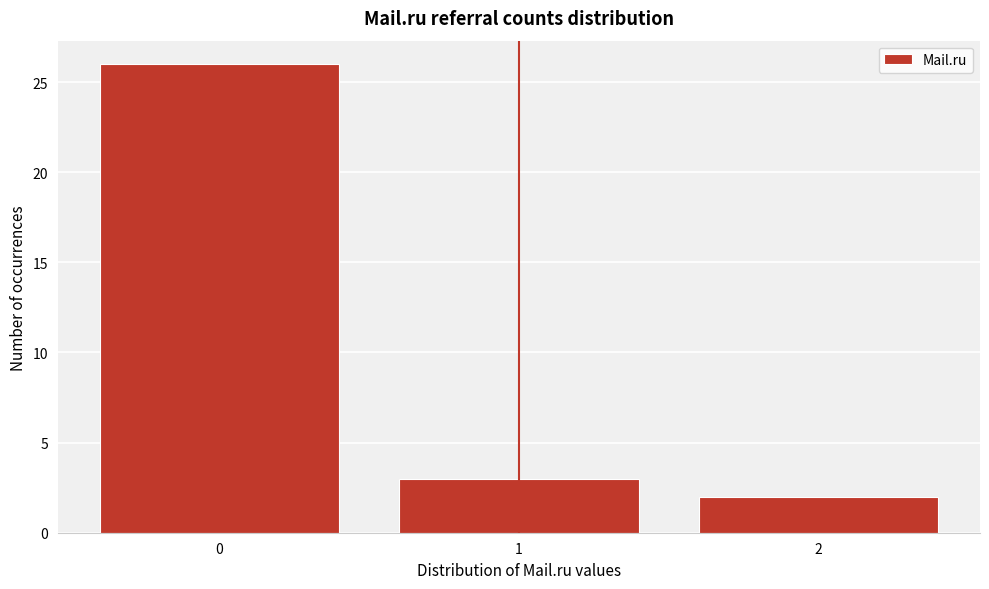

Reading left to right, list every bar in this chart as the range it spans on the x-axis followed by its height. The values are not printed on the chart, so give them approximately, as read against the axis.

-0.5 to 0.5: 26
0.5 to 1.5: 3
1.5 to 2.5: 2